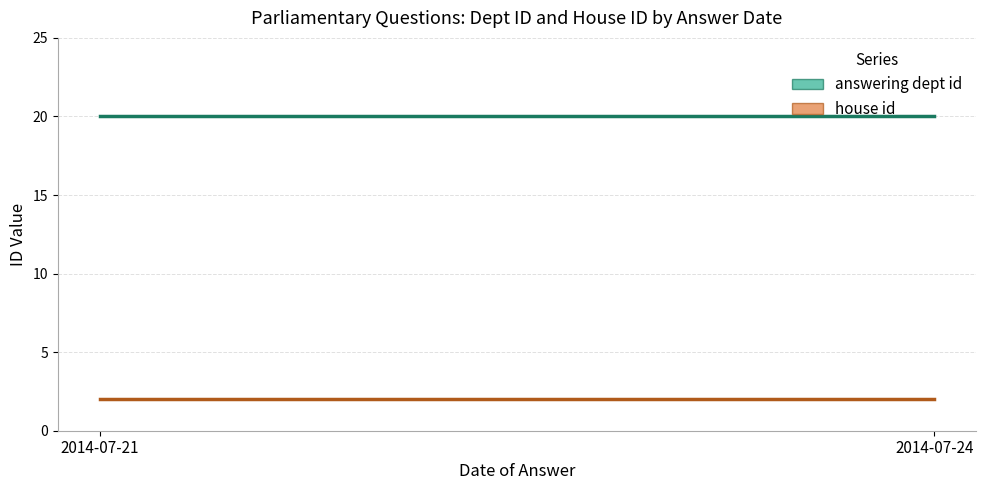

Which series has the largest total across all categories?

answering dept id